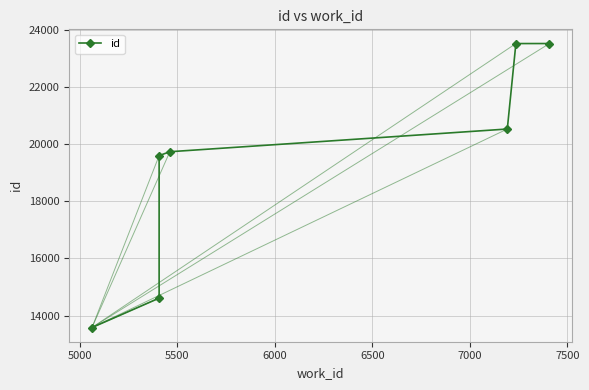

Which category has the highest value across all series?

7408